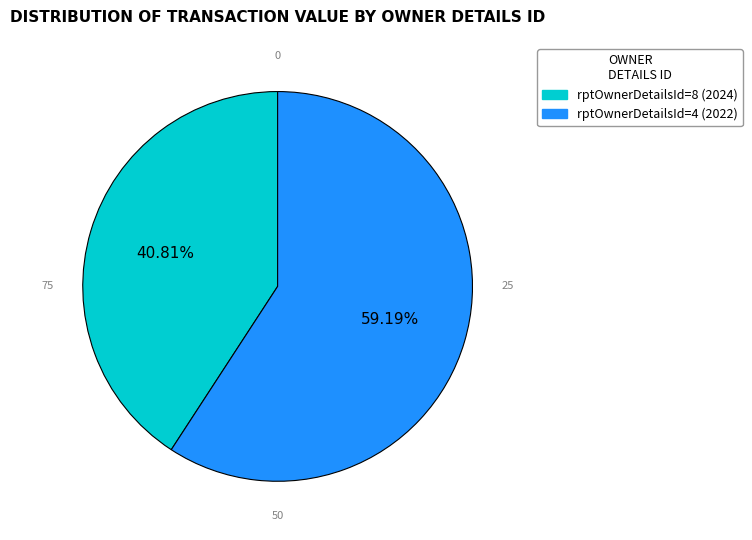

To the nearest percent, what percentage of the pie is rptOwnerDetailsId=8 (2024)?

41%